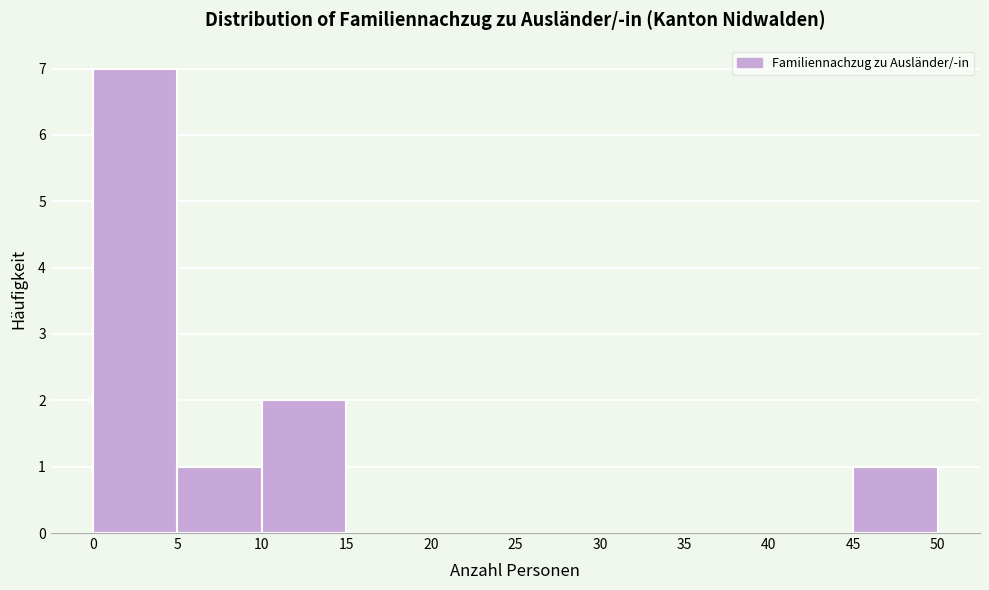

What is the height of the bar covering 0 to 5 on the x-axis? The values are not printed on the chart, so give them approximately, as read against the axis.

7